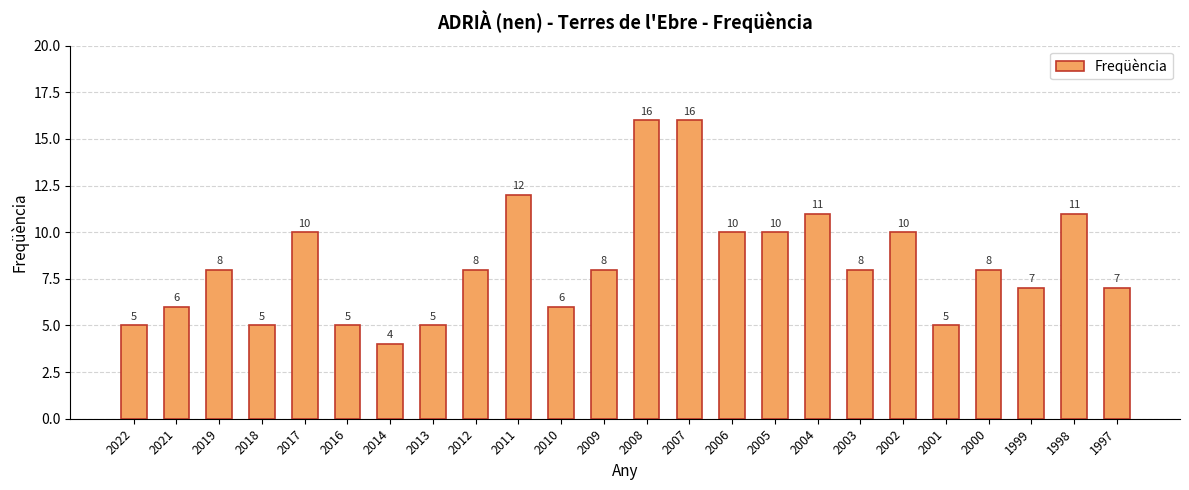

What is the smallest value displayed?

4